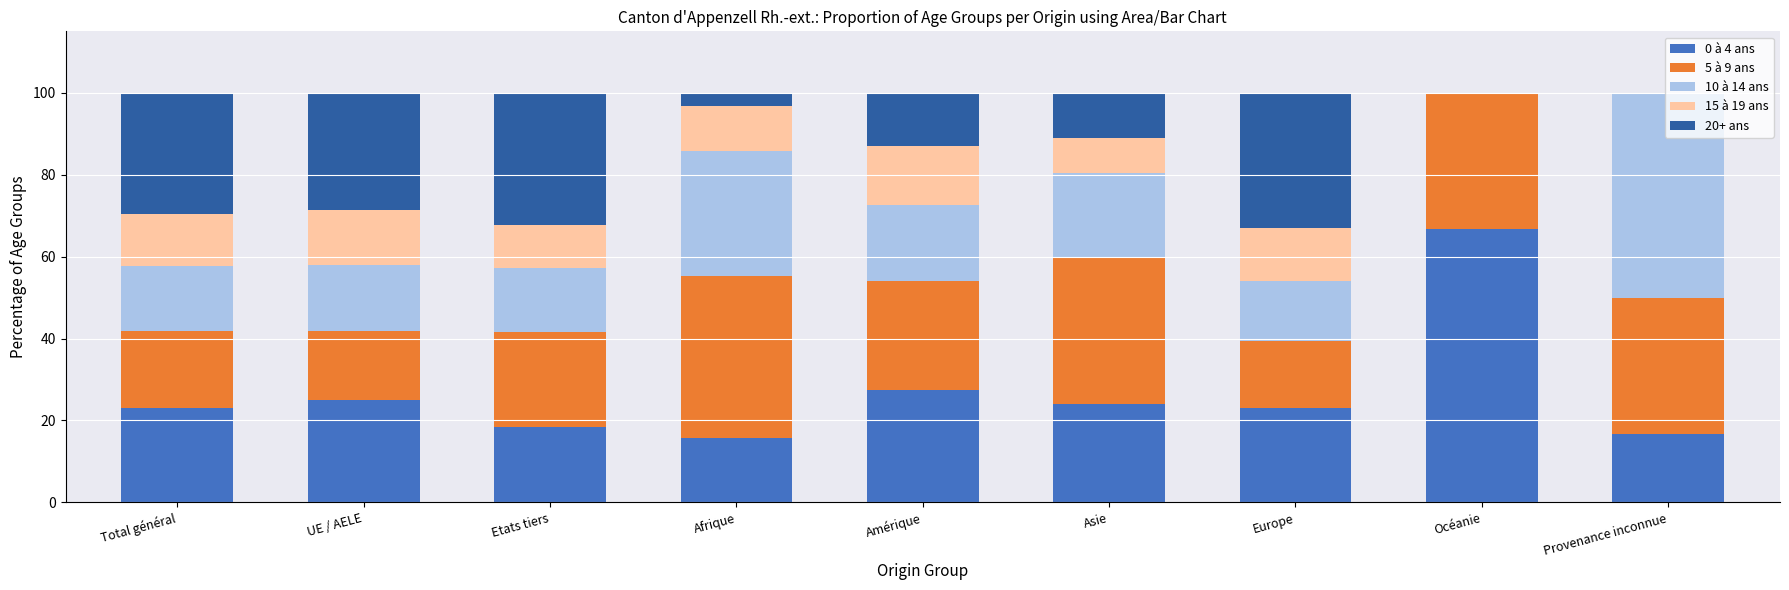

At which label does 20+ ans first exceed 13?

Total général